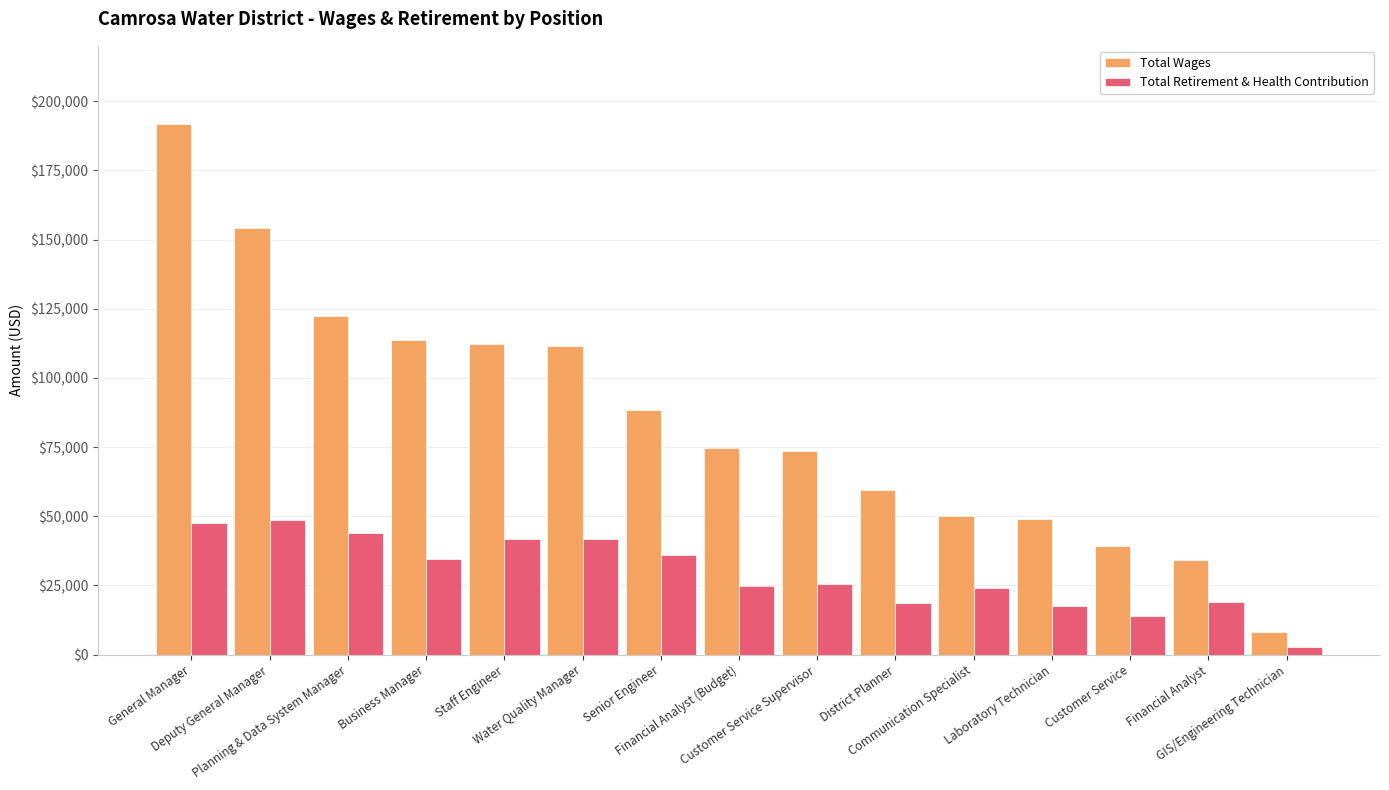

What is the average value of the Total Wages series?

85514